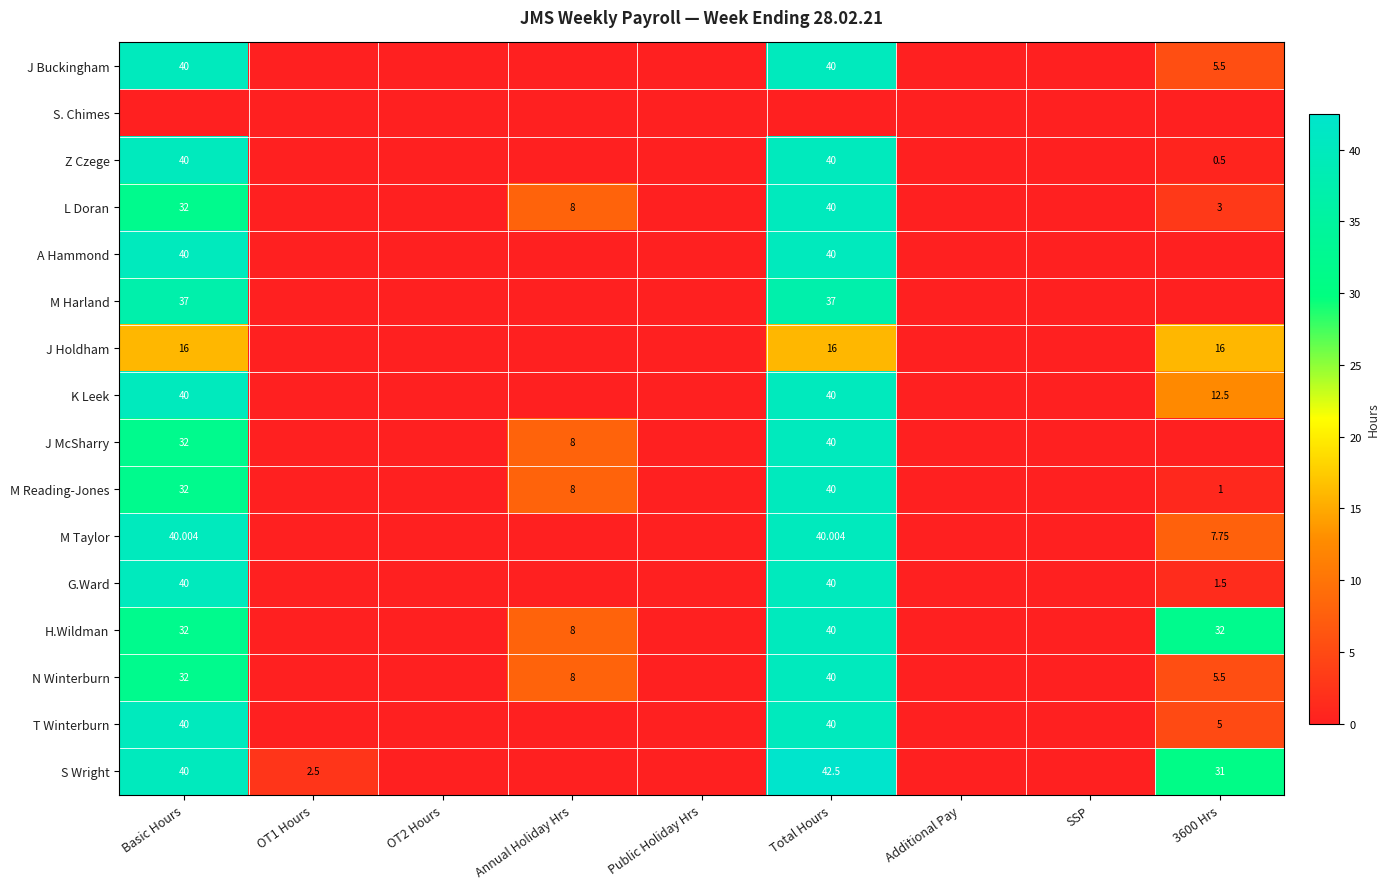

Between 3600 Hrs and Additional Pay, which is larger?

3600 Hrs